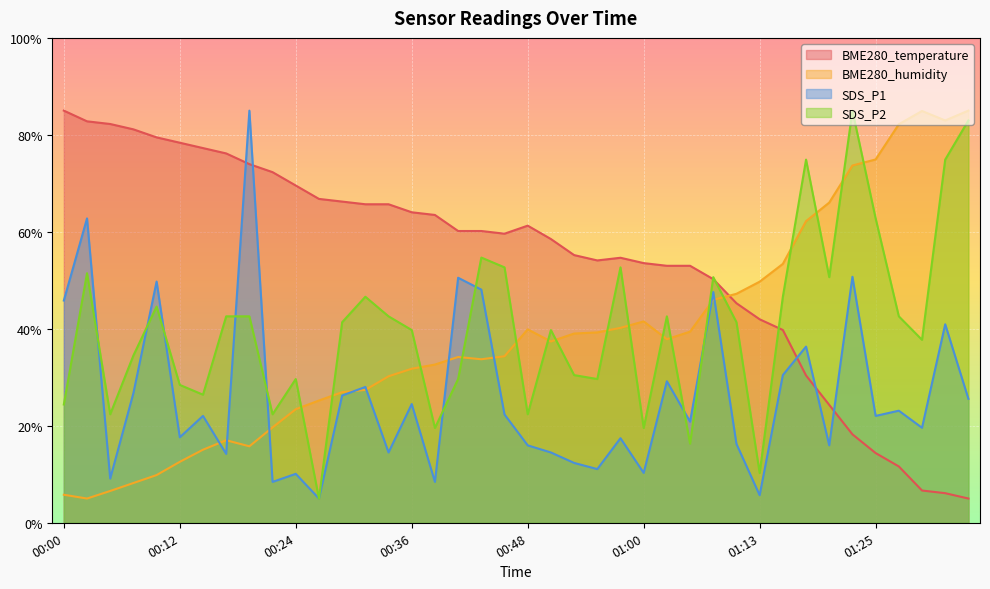

Reading left to right, list all the values displayed in this chart.

BME280_temperature: 00:00=85.0	00:02=82.8	00:04=82.2	00:07=81.1	00:09=79.5	00:12=78.4	00:14=77.3	00:17=76.2	00:19=74.0	00:22=72.3	00:24=69.6	00:26=66.8	00:29=66.2	00:31=65.7	00:34=65.7	00:36=64.0	00:38=63.5	00:41=60.2	00:43=60.2	00:46=59.6	00:48=61.3	00:51=58.5	00:53=55.2	00:56=54.1	00:58=54.7	01:00=53.6	01:03=53.0	01:05=53.0	01:08=50.2	01:10=45.3	01:13=42.0	01:15=39.8	01:17=30.4	01:20=24.3	01:22=18.2	01:25=14.4	01:27=11.6	01:30=6.7	01:32=6.1	01:35=5.0
BME280_humidity: 00:00=5.8	00:02=5.0	00:04=6.6	00:07=8.2	00:09=9.8	00:12=12.6	00:14=15.1	00:17=17.0	00:19=15.8	00:22=19.7	00:24=23.4	00:26=25.2	00:29=26.9	00:31=27.4	00:34=30.2	00:36=31.8	00:38=32.6	00:41=34.2	00:43=33.7	00:46=34.3	00:48=39.9	00:51=37.4	00:53=39.0	00:56=39.3	00:58=40.2	01:00=41.5	01:03=37.9	01:05=39.4	01:08=46.0	01:10=47.2	01:13=49.7	01:15=53.4	01:17=62.2	01:20=66.0	01:22=73.7	01:25=74.9	01:27=82.2	01:30=84.9	01:32=83.0	01:35=85.0
SDS_P1: 00:00=45.8	00:02=62.8	00:04=9.1	00:07=26.7	00:09=49.7	00:12=17.6	00:14=22.0	00:17=14.2	00:19=85.0	00:22=8.4	00:24=10.1	00:26=5.0	00:29=26.2	00:31=28.0	00:34=14.5	00:36=24.5	00:38=8.4	00:41=50.5	00:43=48.1	00:46=22.3	00:48=16.0	00:51=14.5	00:53=12.3	00:56=11.1	00:58=17.4	01:00=10.3	01:03=29.2	01:05=20.9	01:08=47.6	01:10=16.3	01:13=5.7	01:15=30.5	01:17=36.3	01:20=16.0	01:22=50.7	01:25=22.0	01:27=23.1	01:30=19.6	01:32=40.9	01:35=25.6
SDS_P2: 00:00=24.4	00:02=51.5	00:04=22.4	00:07=34.5	00:09=44.6	00:12=28.4	00:14=26.4	00:17=42.6	00:19=42.6	00:22=22.4	00:24=29.6	00:26=5.0	00:29=41.4	00:31=46.6	00:34=42.6	00:36=39.7	00:38=19.5	00:41=29.6	00:43=54.7	00:46=52.7	00:48=22.4	00:51=39.7	00:53=30.5	00:56=29.6	00:58=52.7	01:00=19.5	01:03=42.6	01:05=16.3	01:08=50.7	01:10=41.4	01:13=10.3	01:15=46.6	01:17=74.9	01:20=50.7	01:22=85.0	01:25=62.8	01:27=42.6	01:30=37.7	01:32=74.9	01:35=83.0